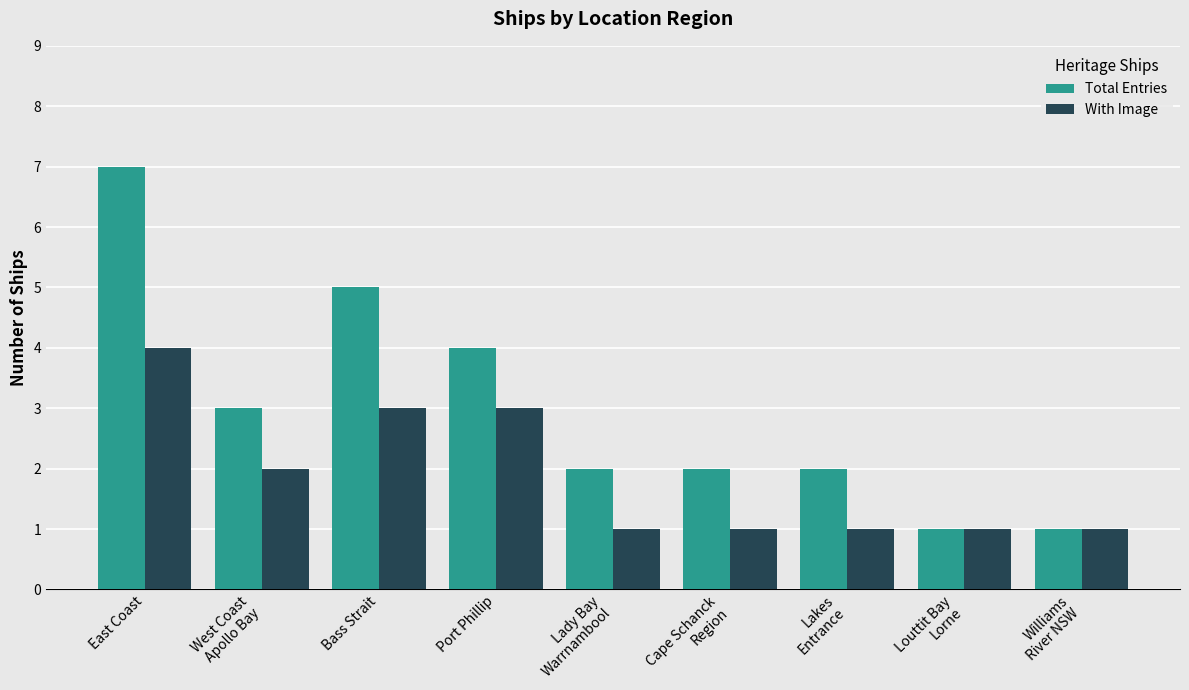

Are the bars horizontal?

No